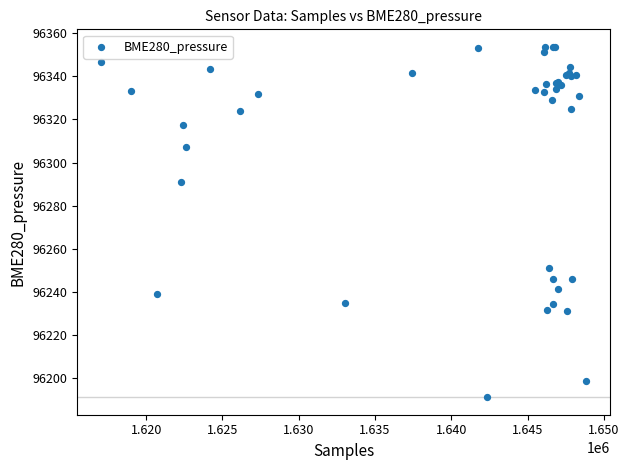

What Y value in the scatter plot is closest to 96272?

96291.1